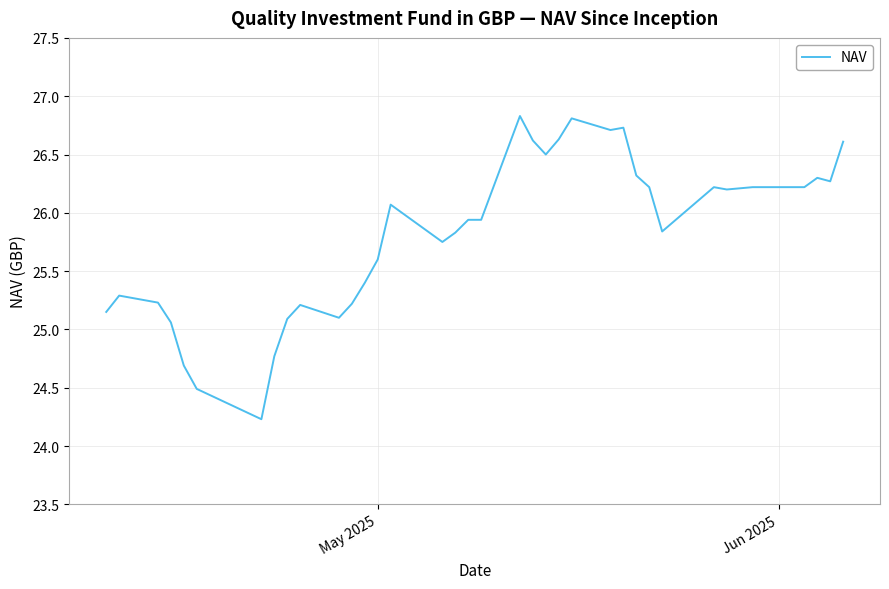

What is the maximum value shown in the chart?

26.8